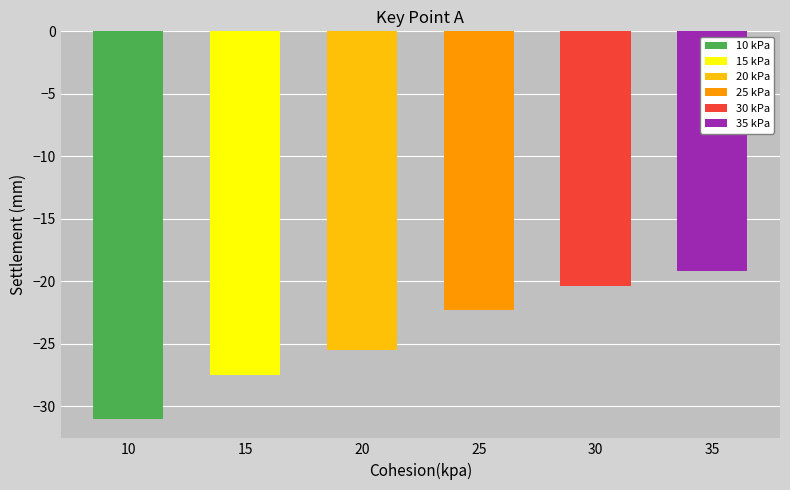

What is the smallest value displayed?

-31.0